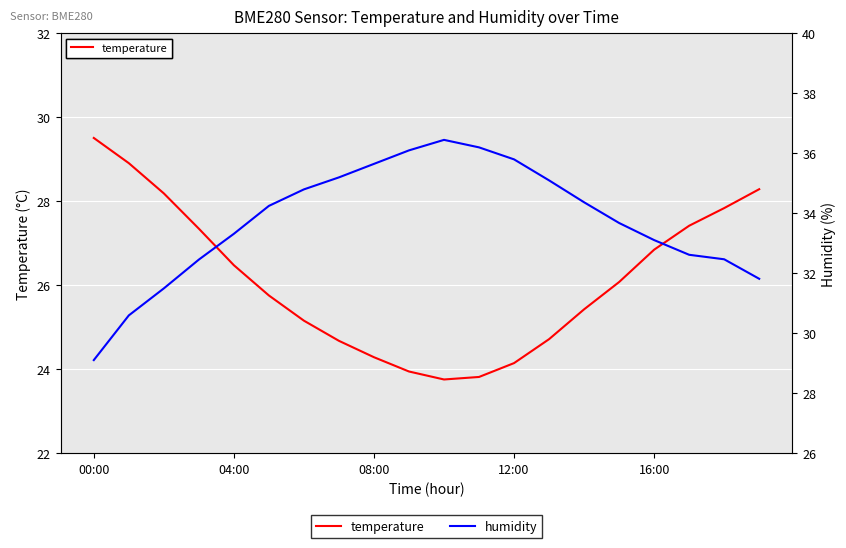

At which category is the sum across all series the highest?

18